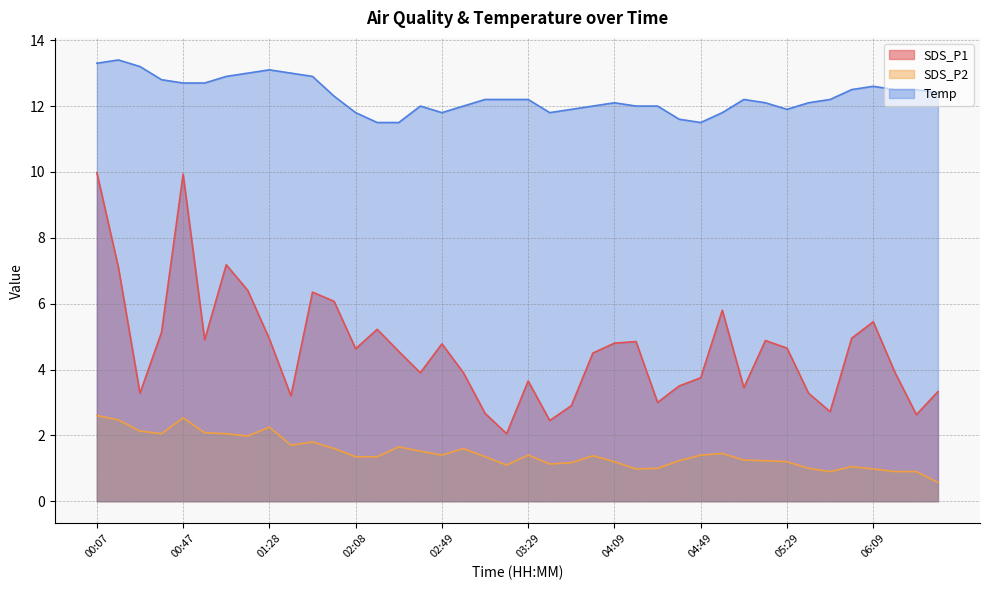

Rank the series by their maximum value, from highest to lowest.

Temp, SDS_P1, SDS_P2